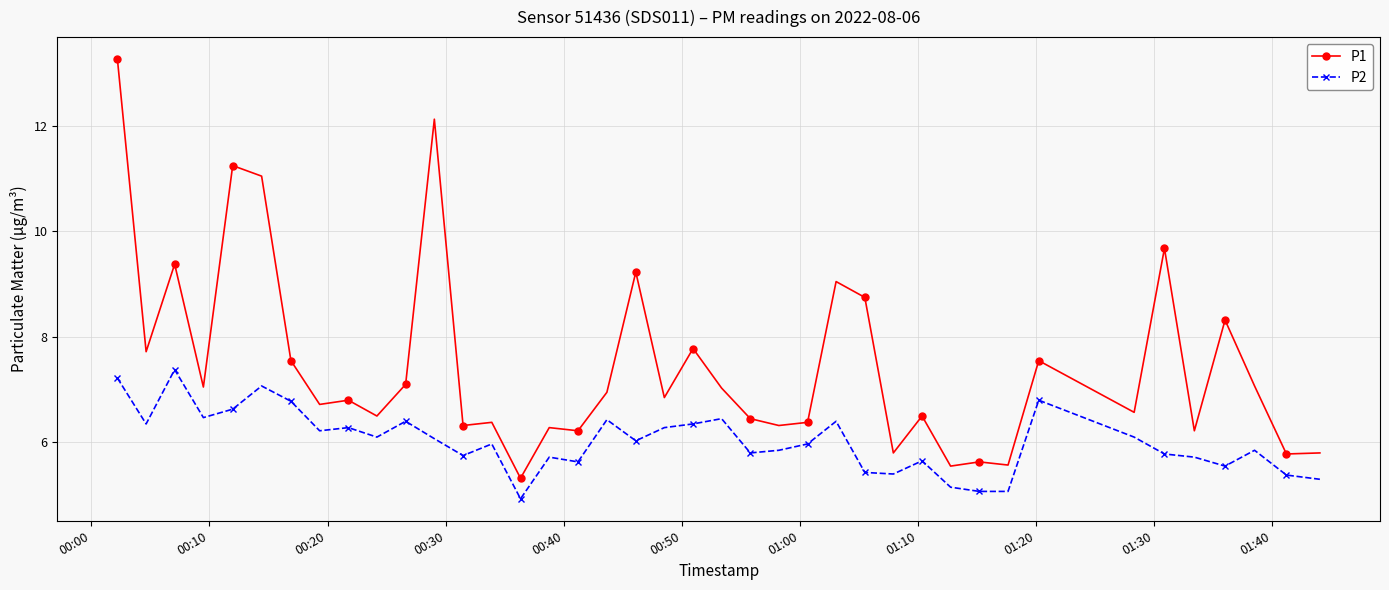

Does the chart display data point markers on the line(s)?

Yes